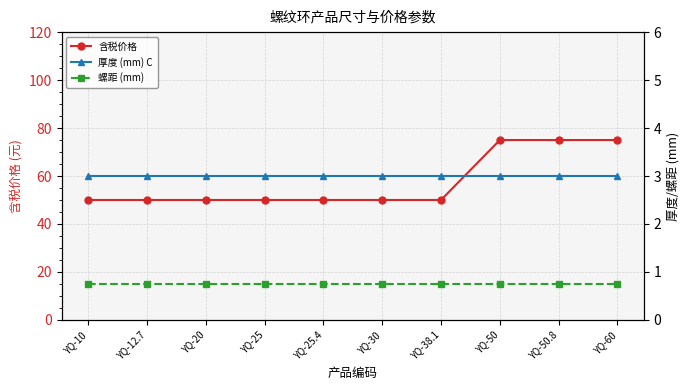

True or false: 螺距 (mm) and 含税价格 cross at least once.

False